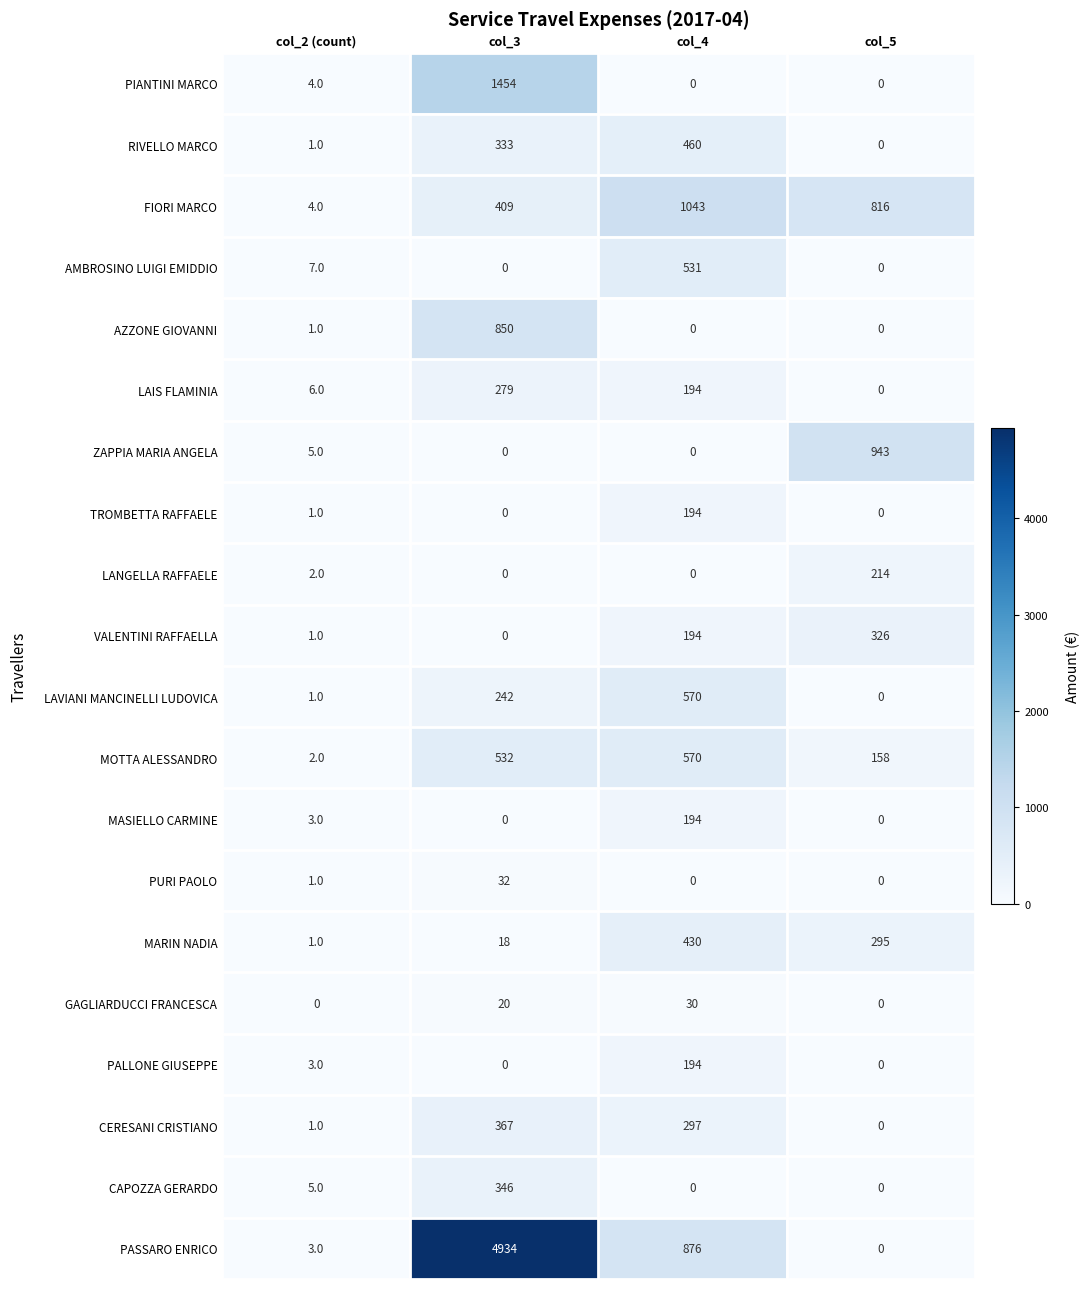

Which series has the largest total across all categories?

PASSARO ENRICO